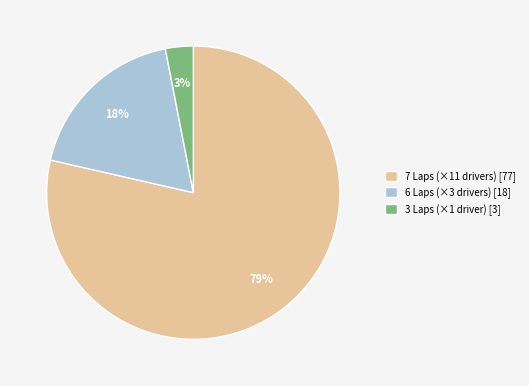

To the nearest percent, what percentage of the pie is 6 Laps (×3 drivers) [18]?

18%